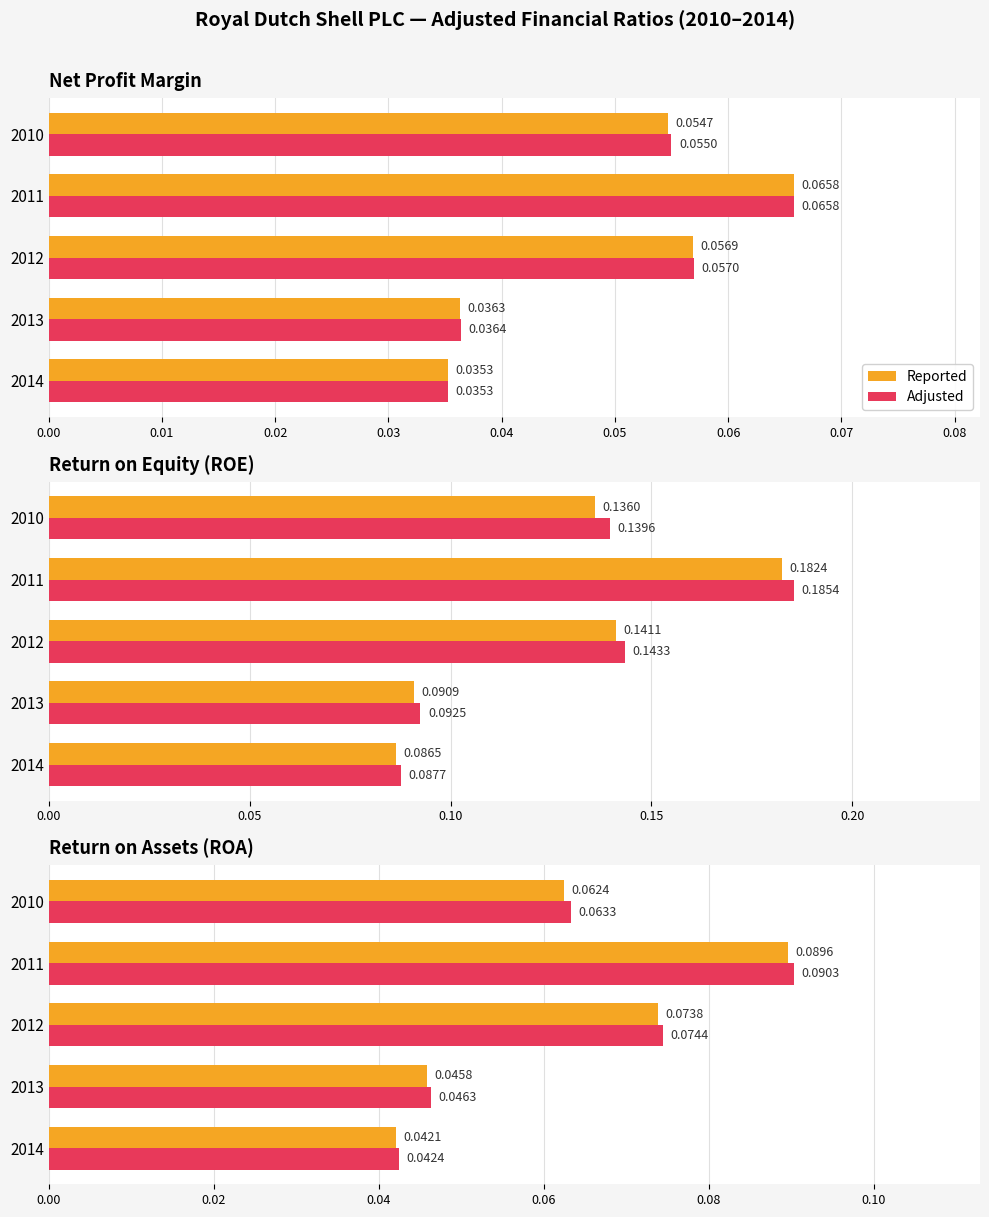

Which series has the widest spread of values?

Adjusted